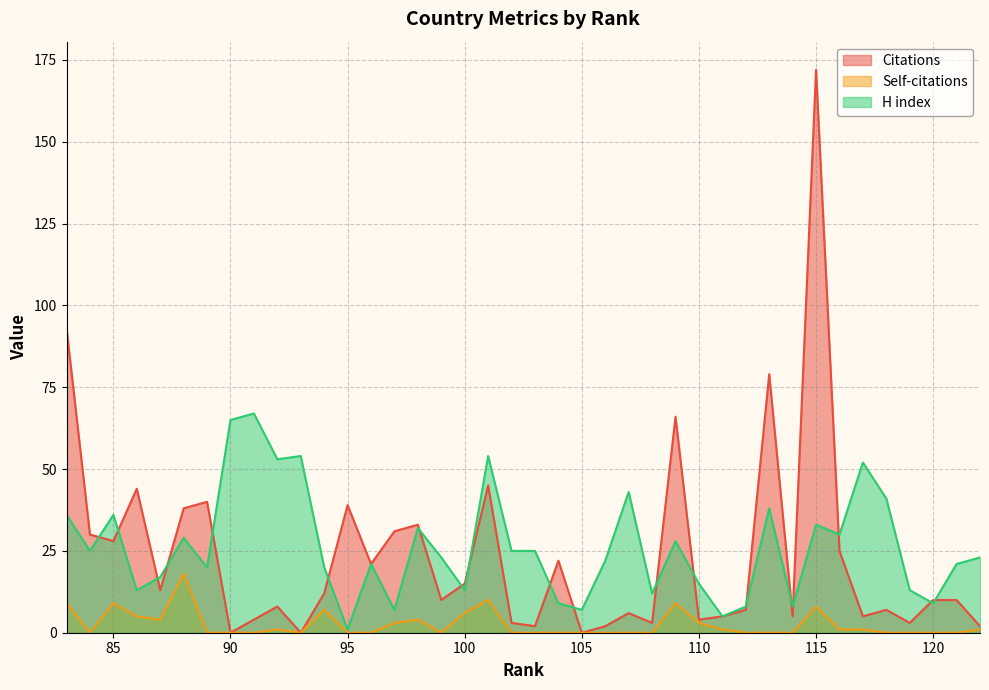

Which category has the lowest value in the Citations series?

105